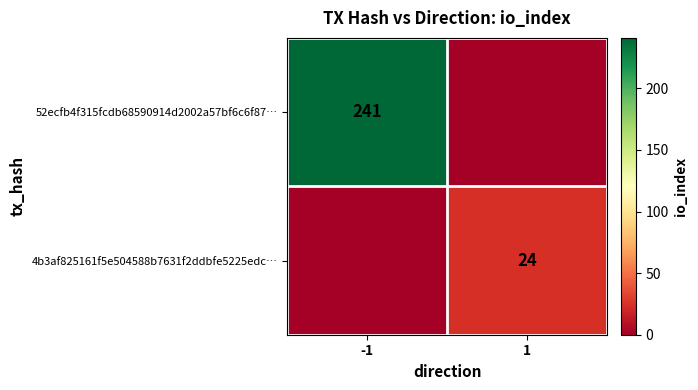

True or false: 52ecfb4f315fcdb68590914d2002a57bf6c6f87… has a value of 0 at 1.

True